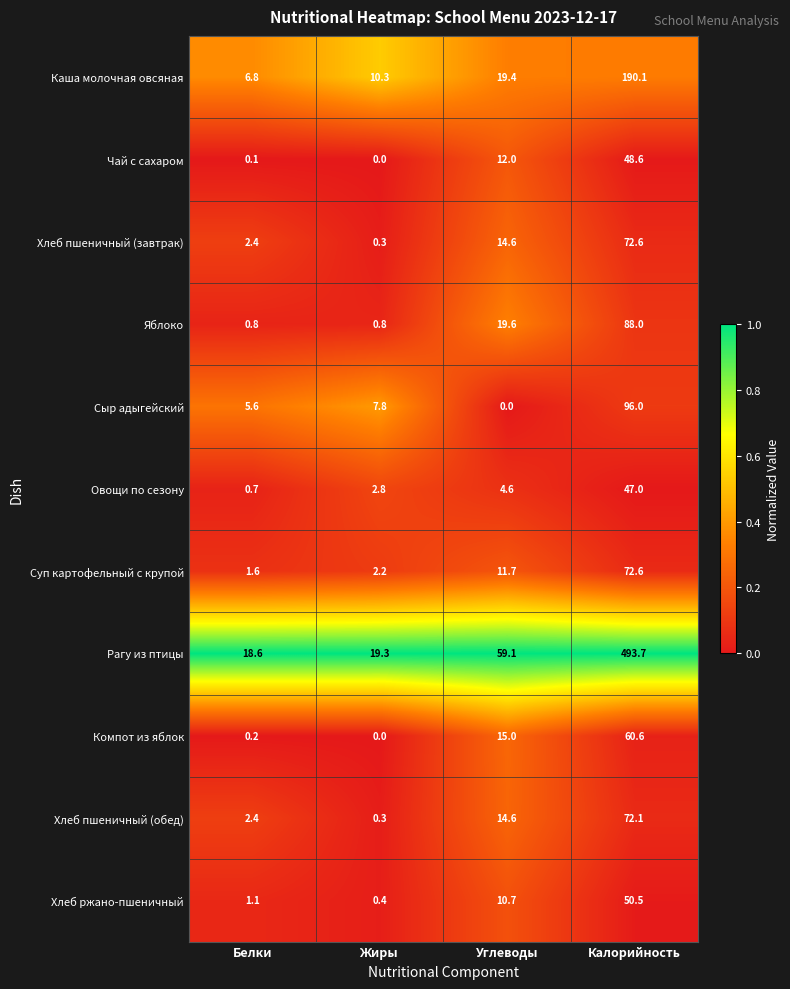

Between Жиры and Калорийность, which series saw the biggest shift?

Рагу из птицы